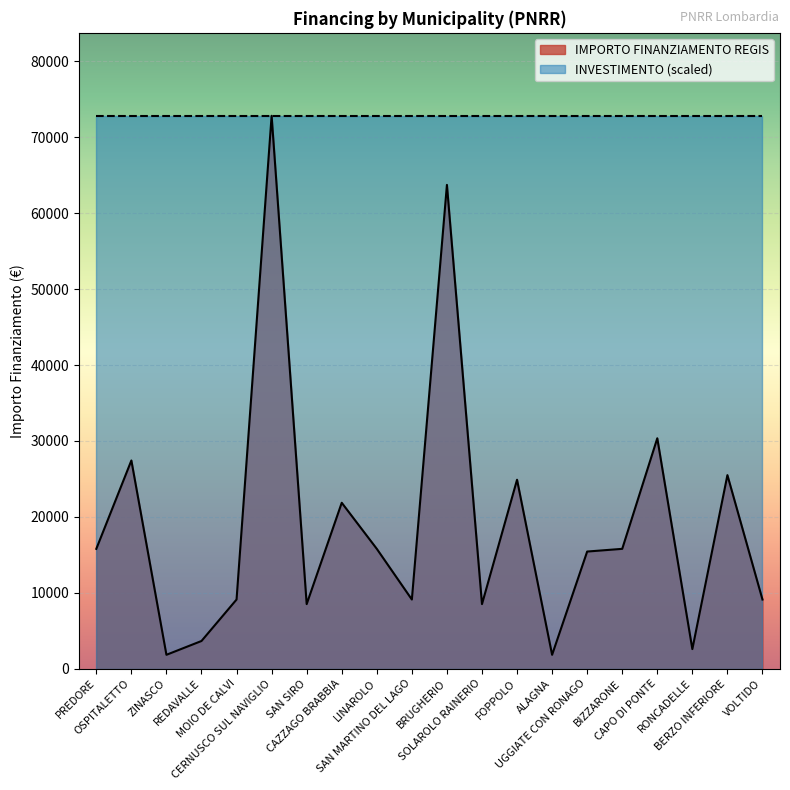

What position from the left is CAPO DI PONTE?

17